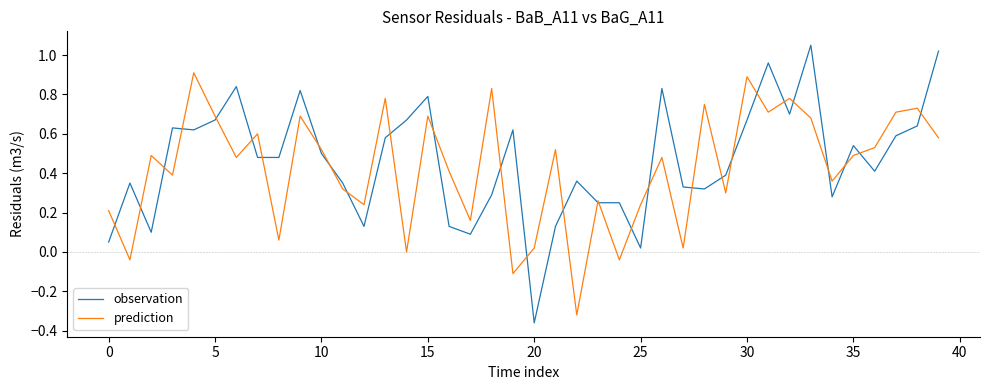

Which series has the largest range (max minus min)?

observation